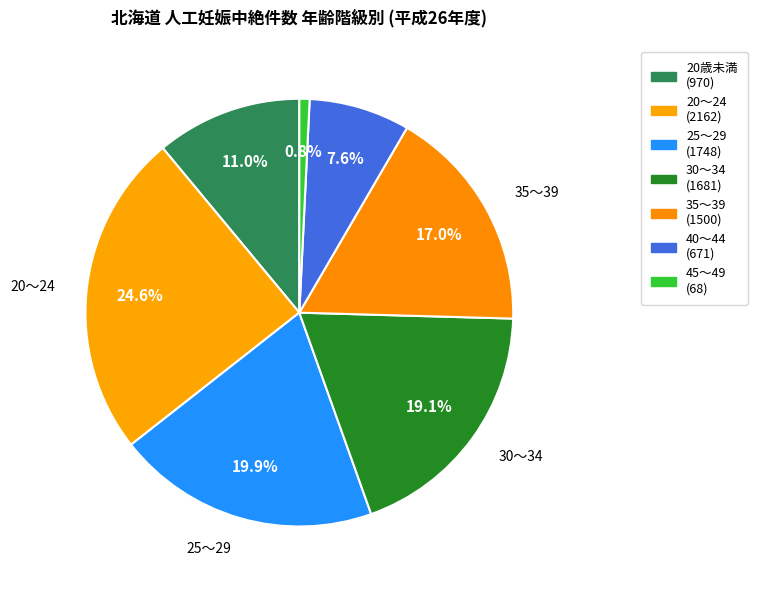

Does any single category account for the majority?

No